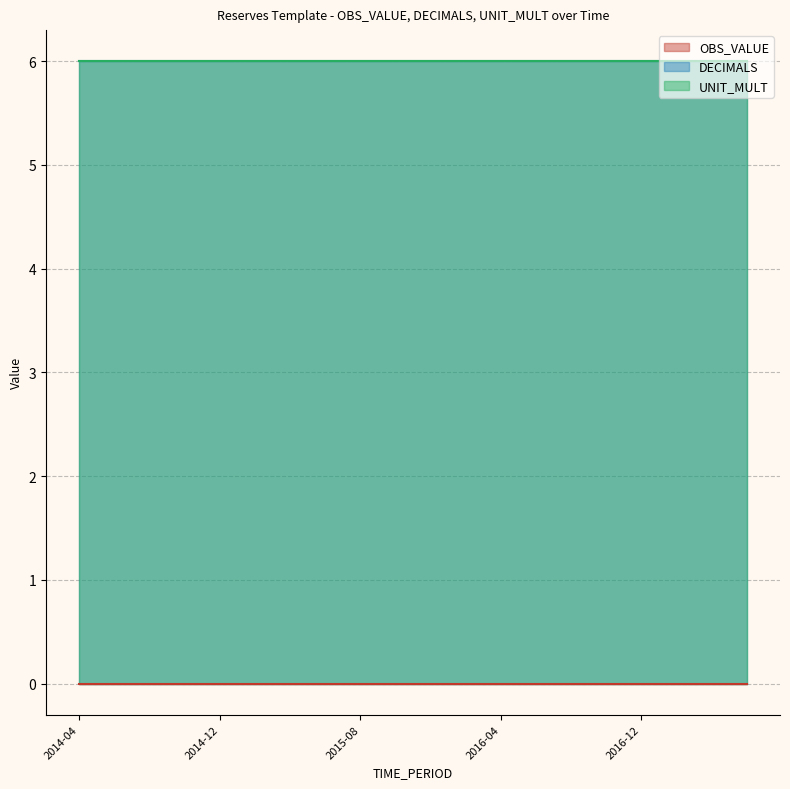

What is the label of the 9th point from the right?

2016-02